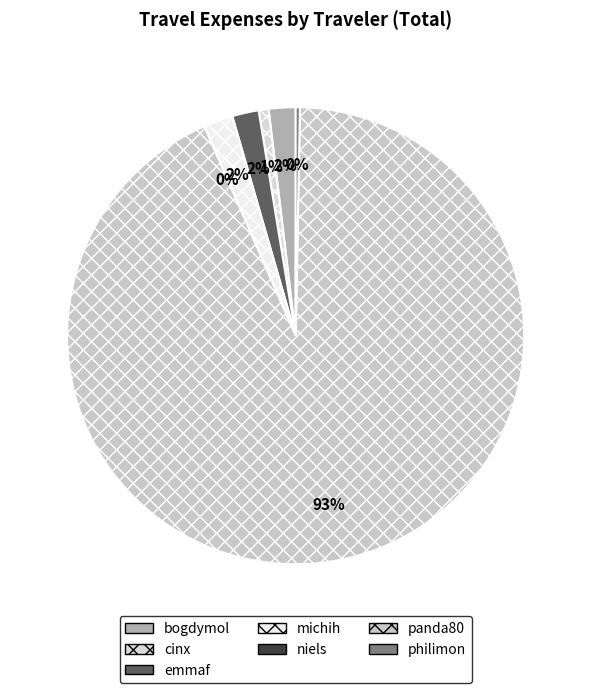

Which slice represents more than half of the pie?

panda80